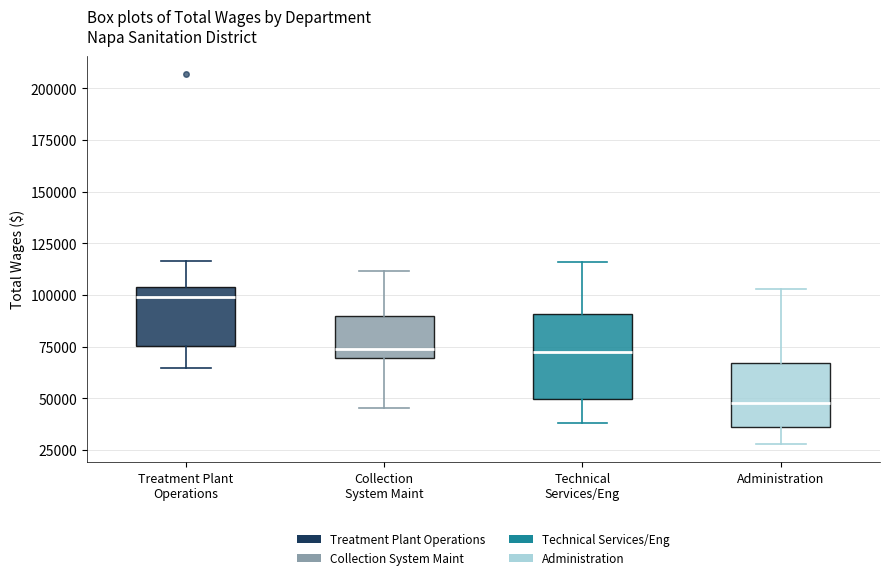

Which box's median line is the highest?

Treatment Plant Operations